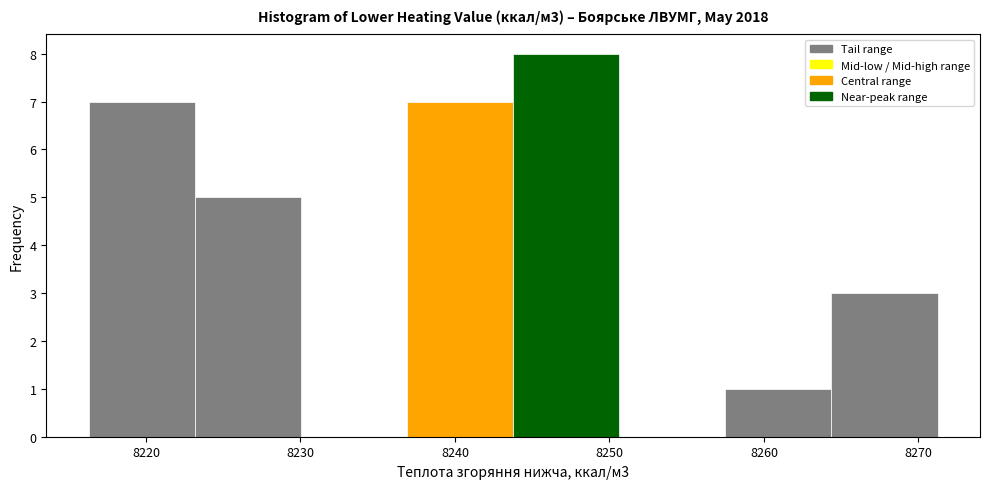

Which range on the x-axis has the tallest bar?

8244 to 8251